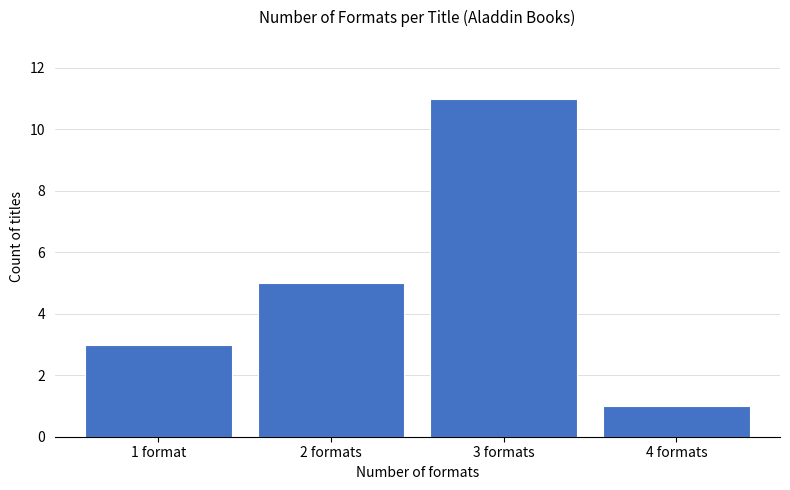

Reading left to right, transcribe all the data shown in this chart.

1 format=3	2 formats=5	3 formats=11	4 formats=1